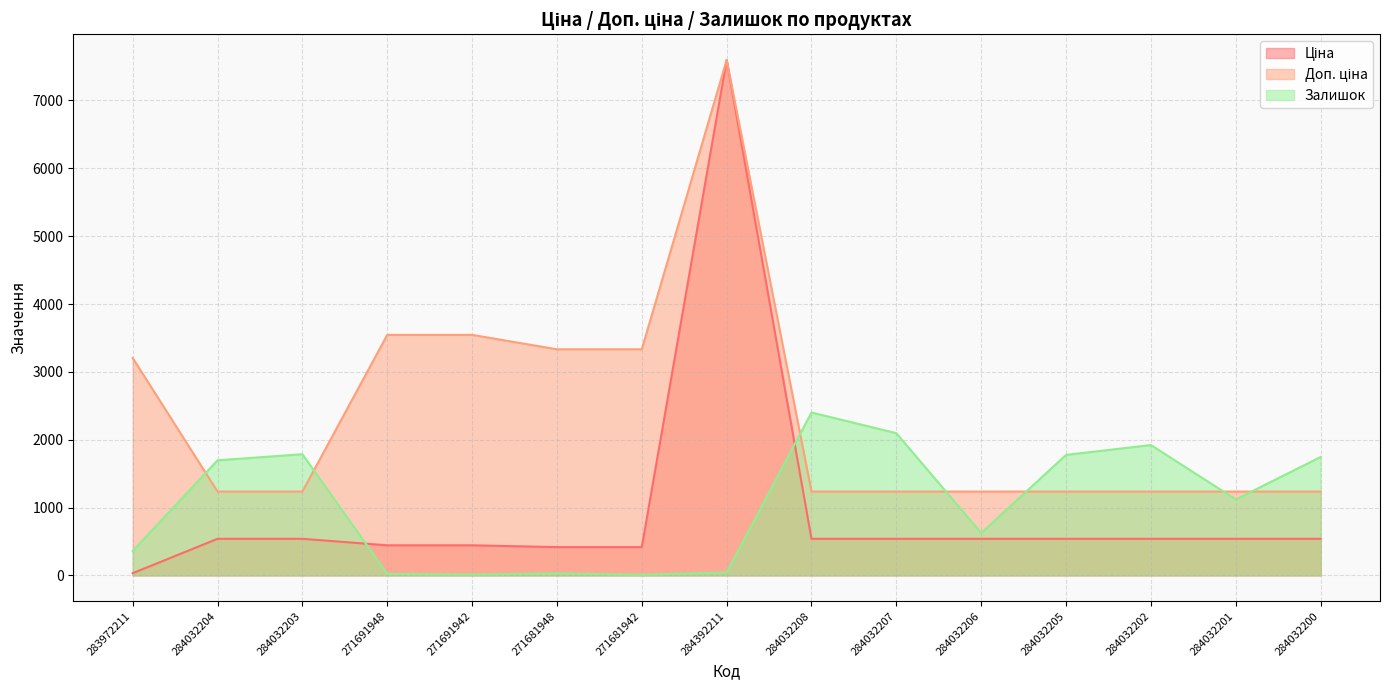

Where is Ціна nearest to the value 3814?

284032204